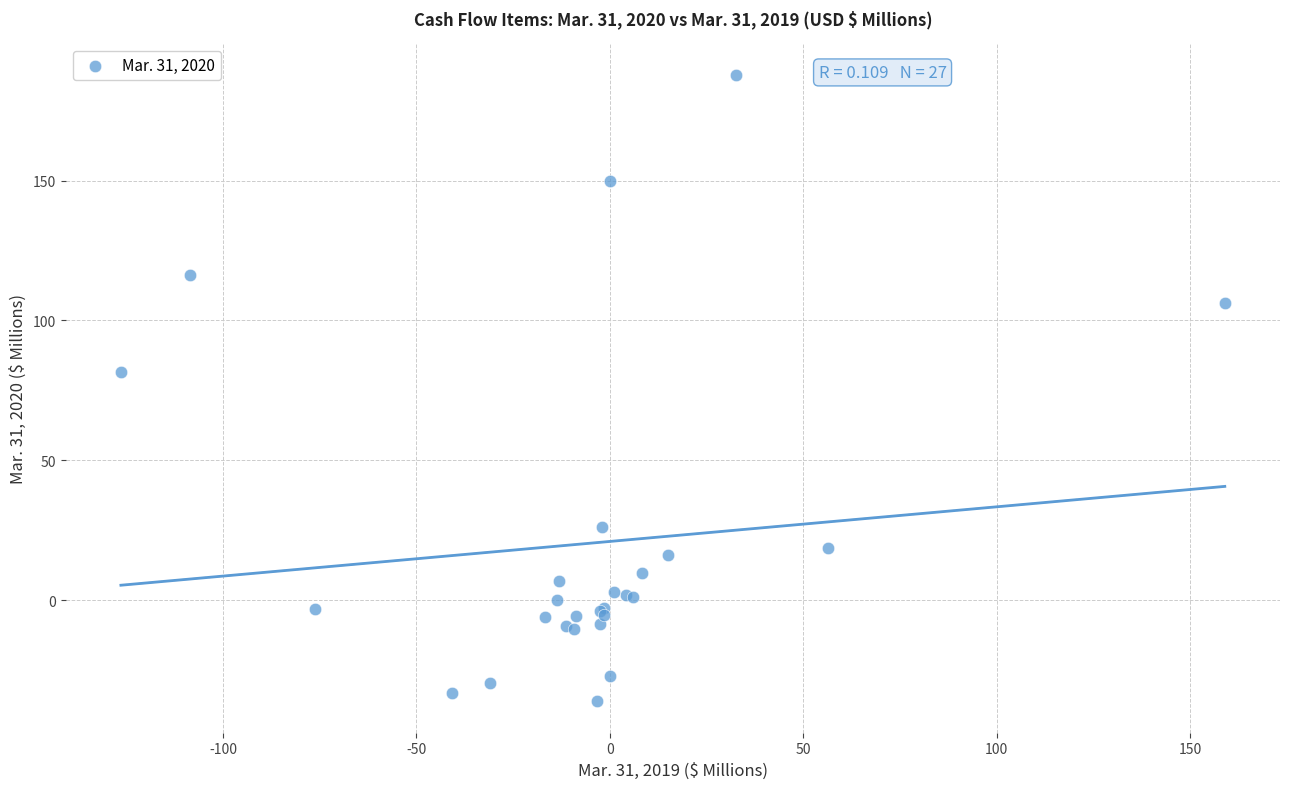

What Y value in the scatter plot is closest to 75?

81.5